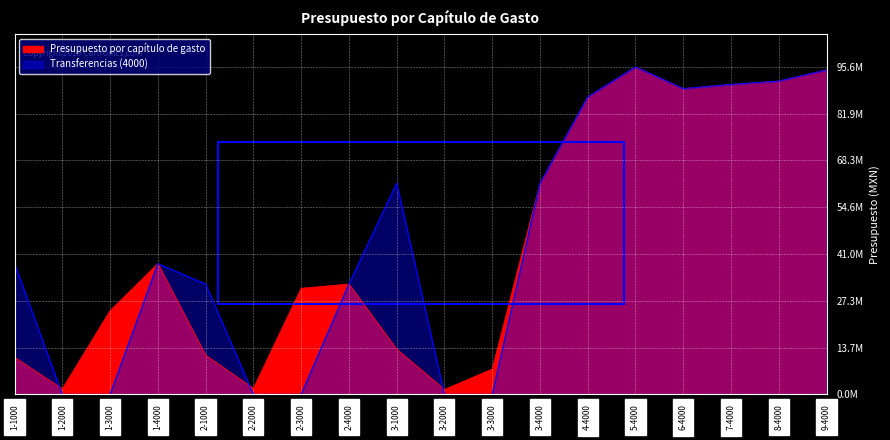

What is the spread (max minus min) of values at 1-3000?

24444179